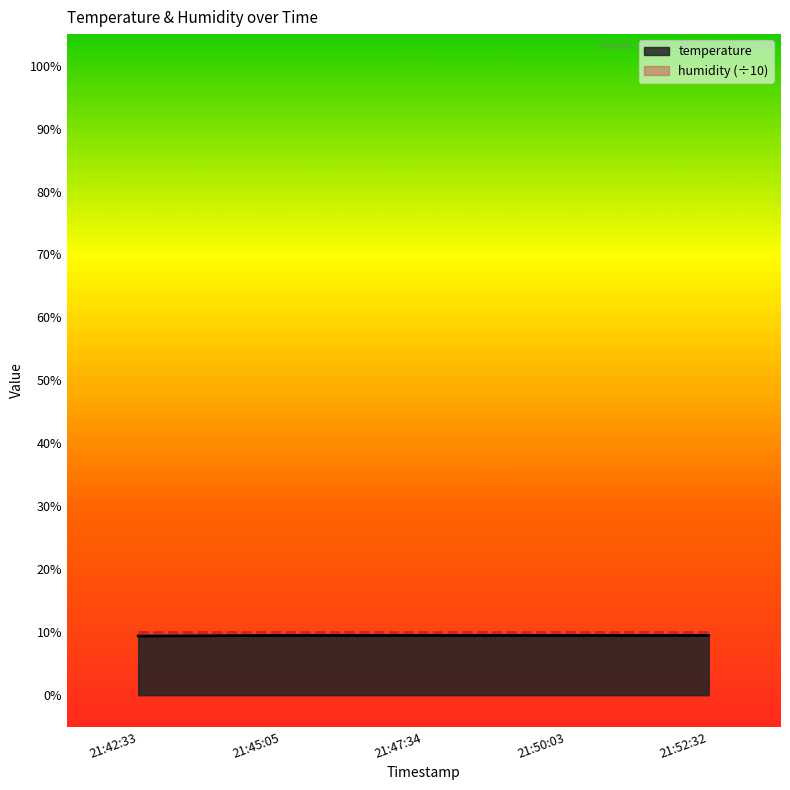

What is the maximum value shown in the chart?

10.0